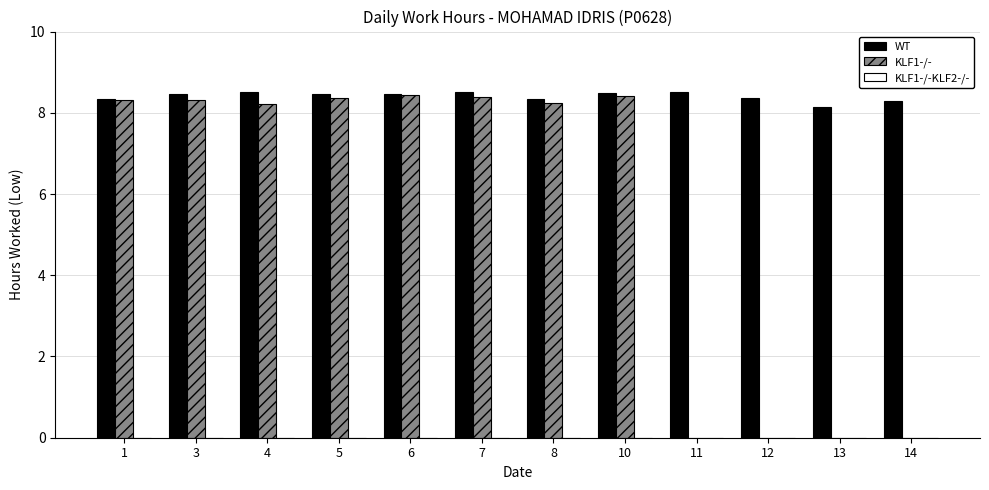

The value of WT at 4 is 8.5. True or false?

True